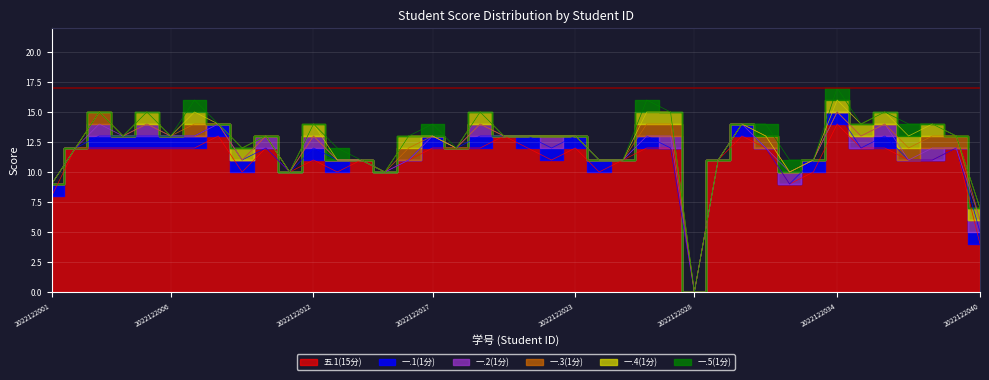

Reading left to right, extract all data points from this chart.

五.1(15分): 8	12	12	12	12	12	12	13	10	12	10	11	10	11	10	11	12	12	12	13	12	11	12	10	11	12	12	0	11	13	12	9	10	14	12	12	11	11	12	4
一.1(1分): 1	0	1	1	1	1	1	1	1	0	0	1	1	0	0	0	1	0	1	0	1	1	1	1	0	1	0	0	0	1	0	0	1	1	0	1	0	0	0	1
一.2(1分): 0	0	1	0	1	0	0	0	0	1	0	1	0	0	0	0	0	0	1	0	0	1	0	0	0	0	1	0	0	0	0	1	0	0	1	1	0	1	0	1
一.3(1分): 0	0	1	0	0	0	1	0	0	0	0	0	0	0	0	1	0	0	0	0	0	0	0	0	0	1	1	0	0	0	1	0	0	0	0	0	1	1	1	0
一.4(1分): 0	0	0	0	1	0	1	0	1	0	0	1	0	0	0	1	0	0	1	0	0	0	0	0	0	1	1	0	0	0	0	0	0	1	1	1	1	1	0	1
一.5(1分): 0	0	0	0	0	0	1	0	0	0	0	0	1	0	0	0	1	0	0	0	0	0	0	0	0	1	0	0	0	0	1	1	0	1	0	0	1	0	0	0